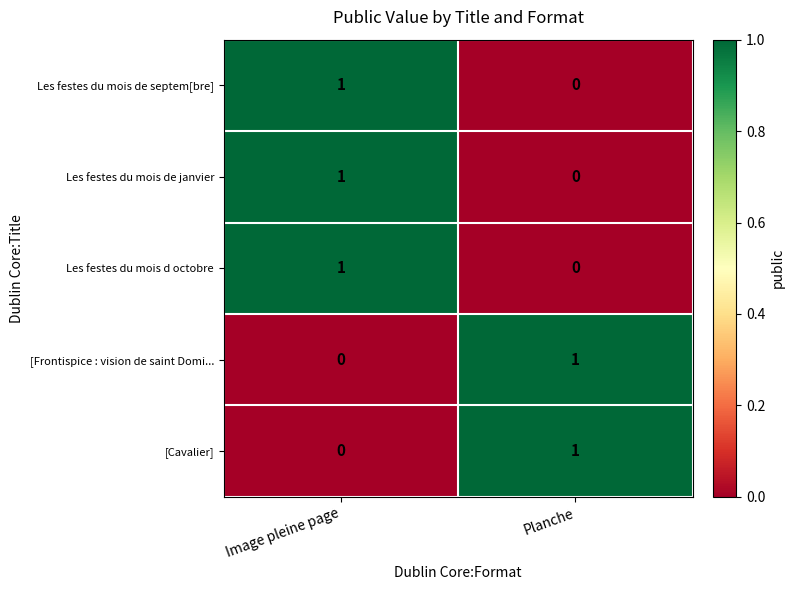

Is it true that Les festes du mois de septem[bre] equals 0 at Planche?

True